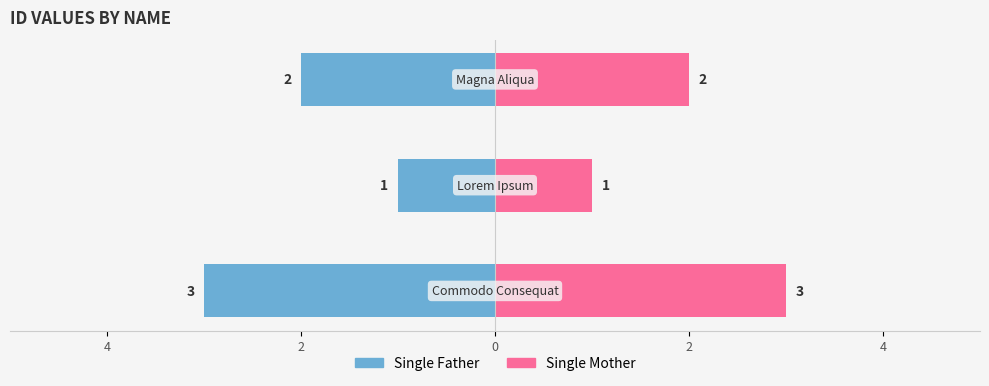

How many bars are there in total?

6